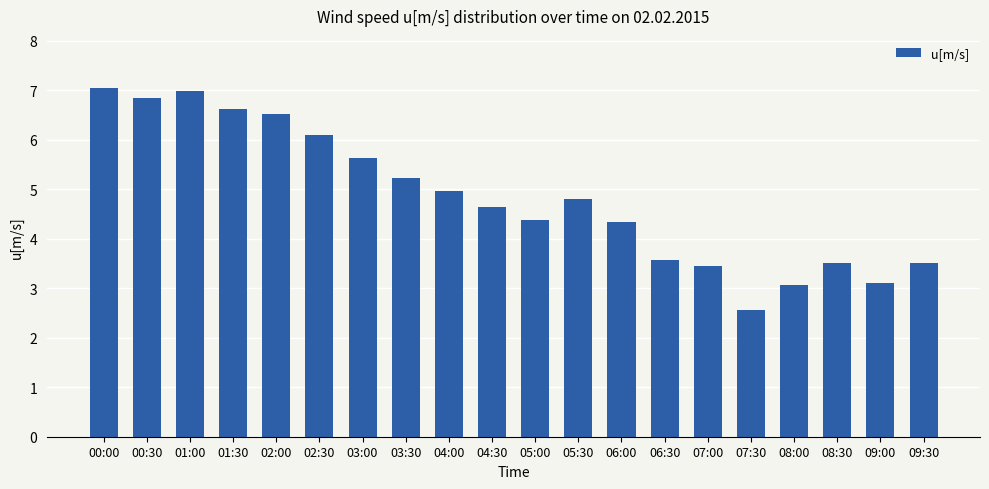

What is the label of the 4th bar from the left?

01:30